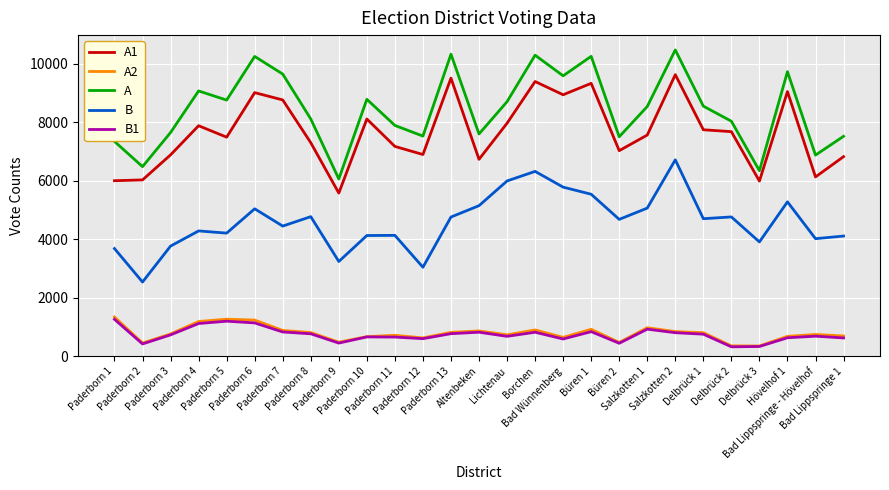

Is it true that B1 equals 628 at Bad Lippspringe 1?

True